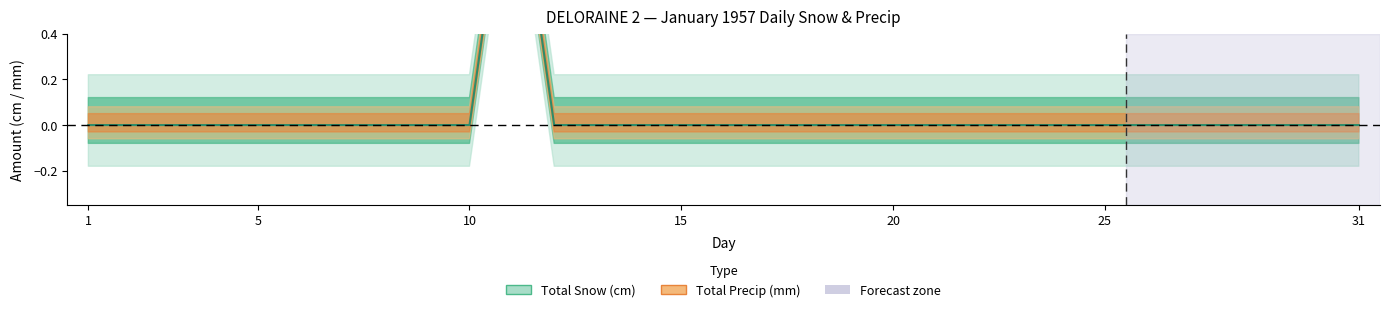

What is the maximum value shown in the chart?

1.3